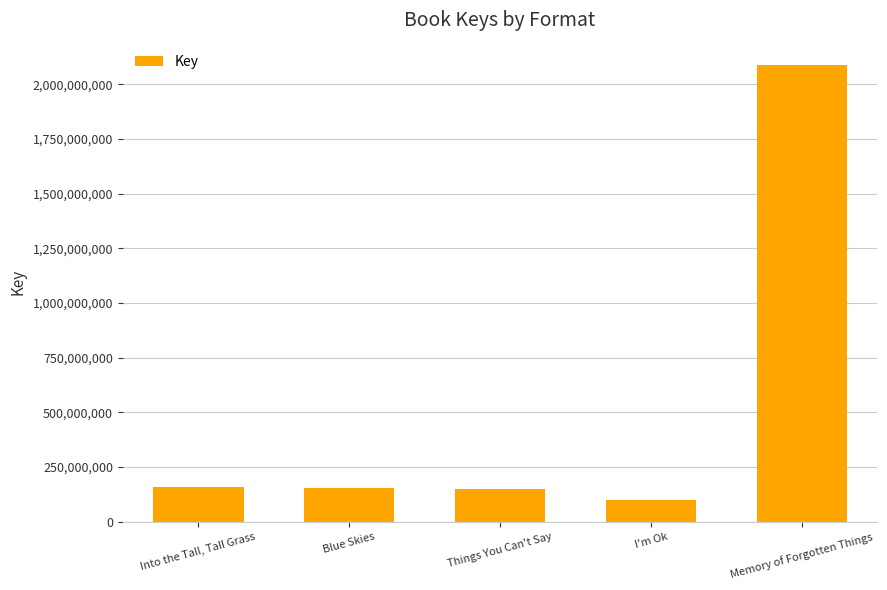

Which has a higher value, I'm Ok or Into the Tall, Tall Grass?

Into the Tall, Tall Grass